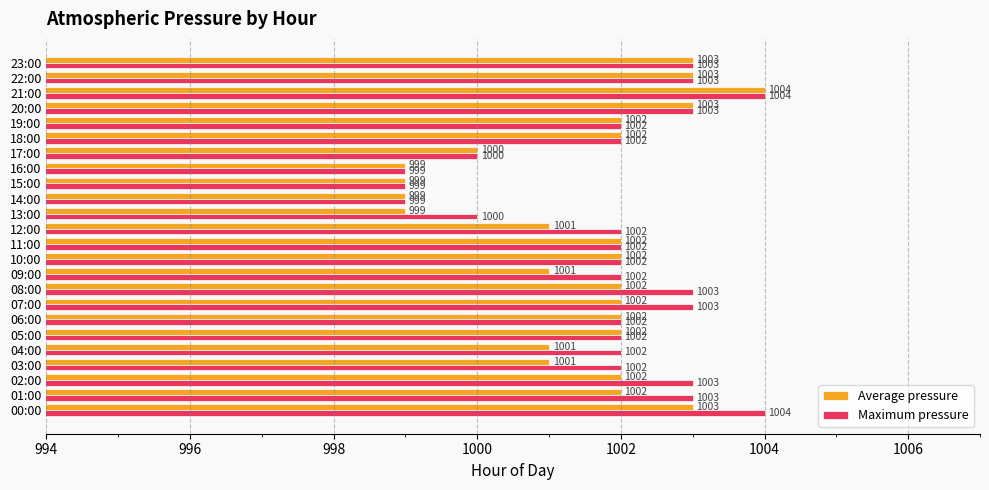

At which label does Average pressure reach its peak?

21:00